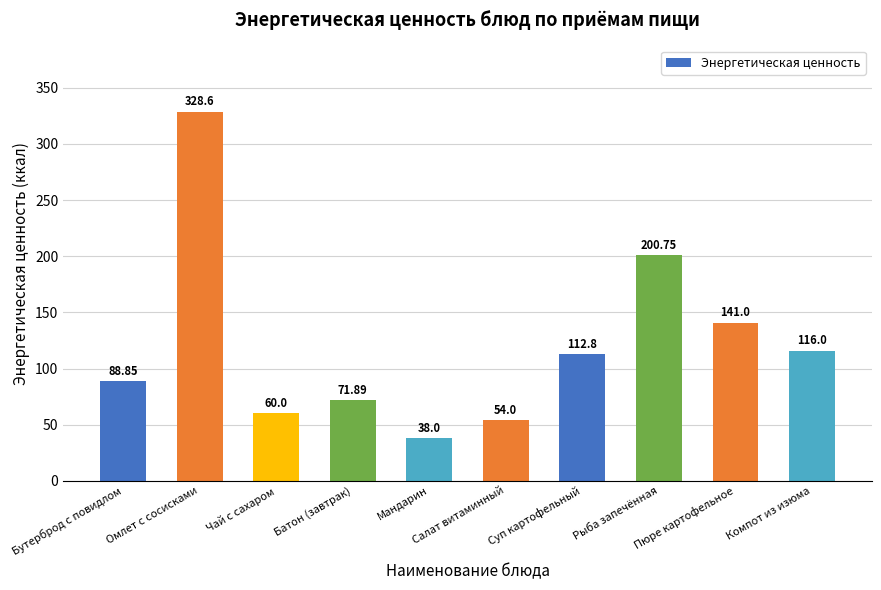

Which category has the highest value across all series?

Омлет с сосисками